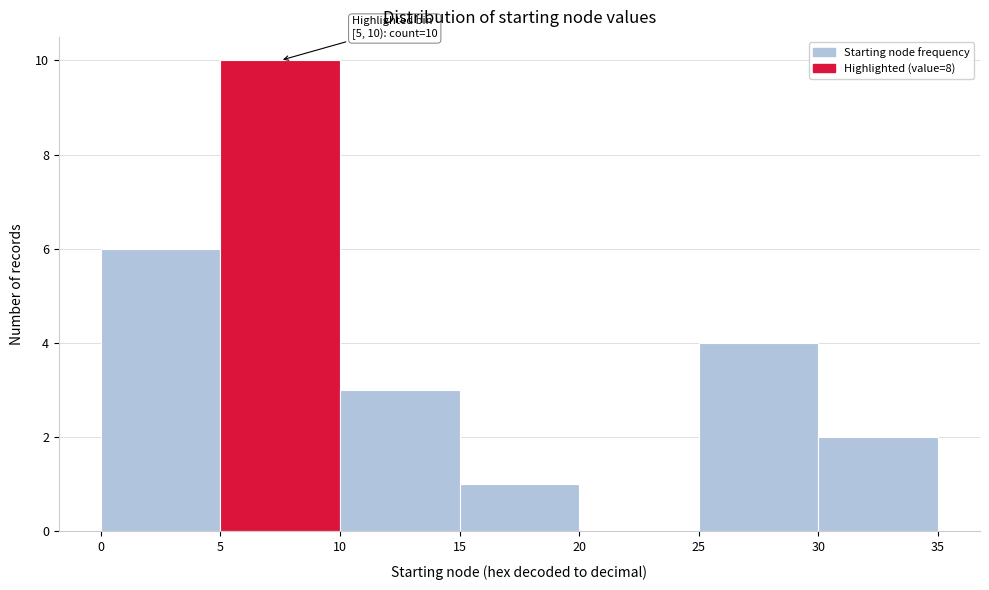

Which range on the x-axis has the tallest bar?

5 to 10